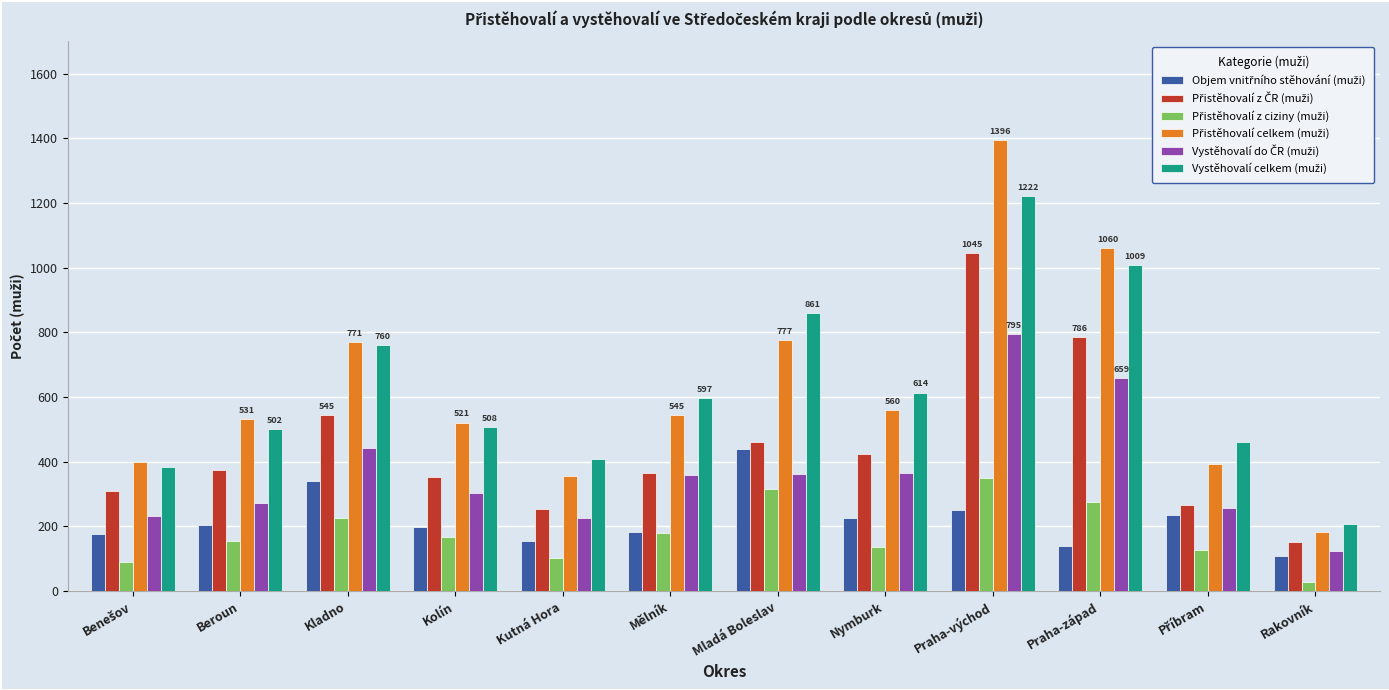

Count the number of categories in the chart.

12